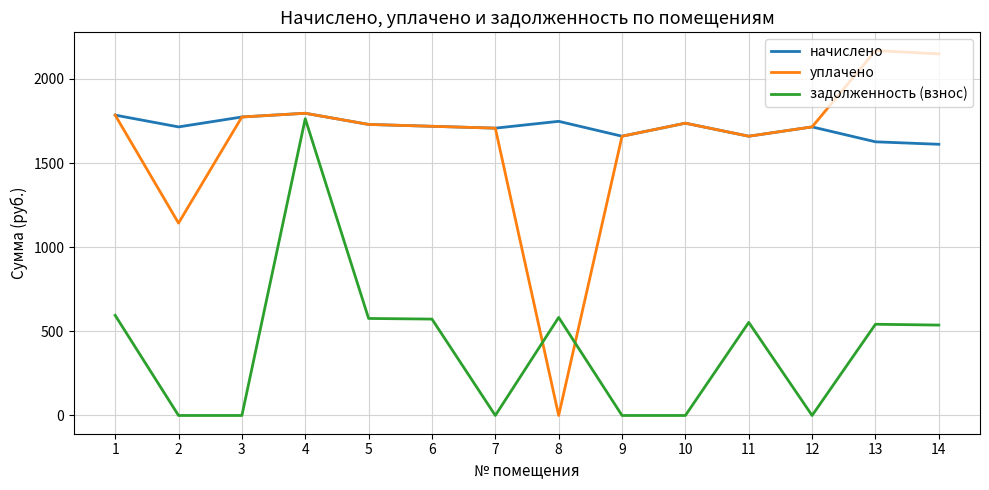

What is the difference between the second highest and second lowest values in the задолженность (взнос) series?

594.8